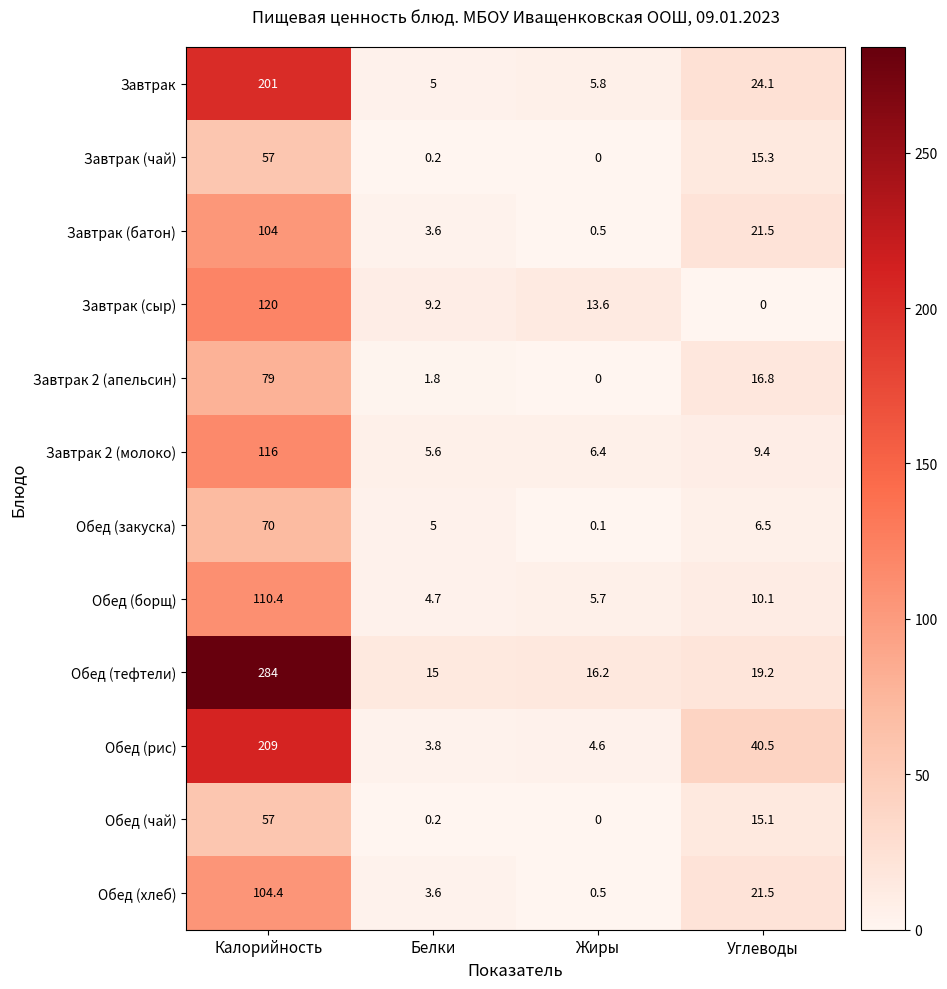

What is the spread (max minus min) of values at Углеводы?

40.5